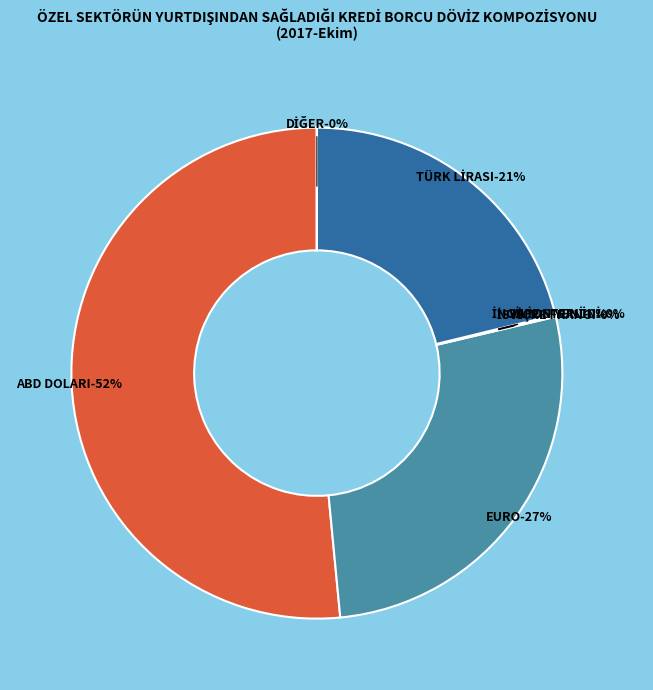

Which category has the smallest portion of the pie?

DİĞER